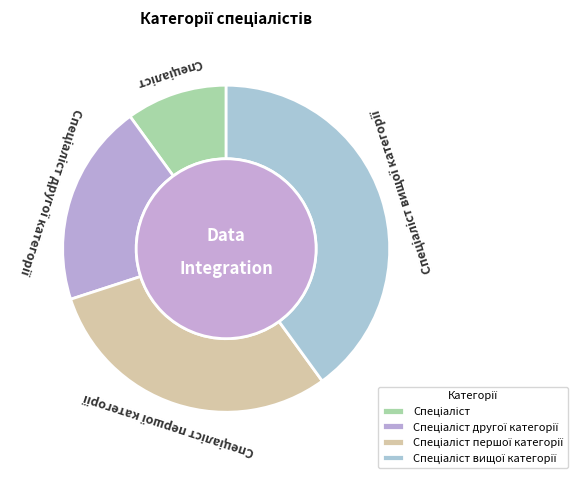

How many slices are in this pie chart?

4